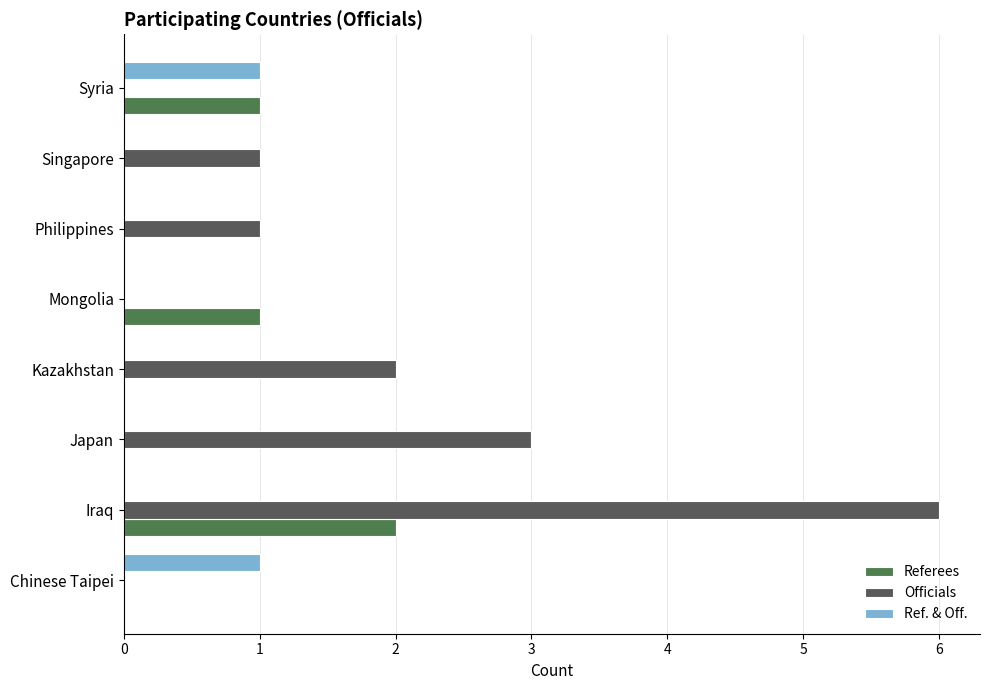

How many data points does each series have?

8